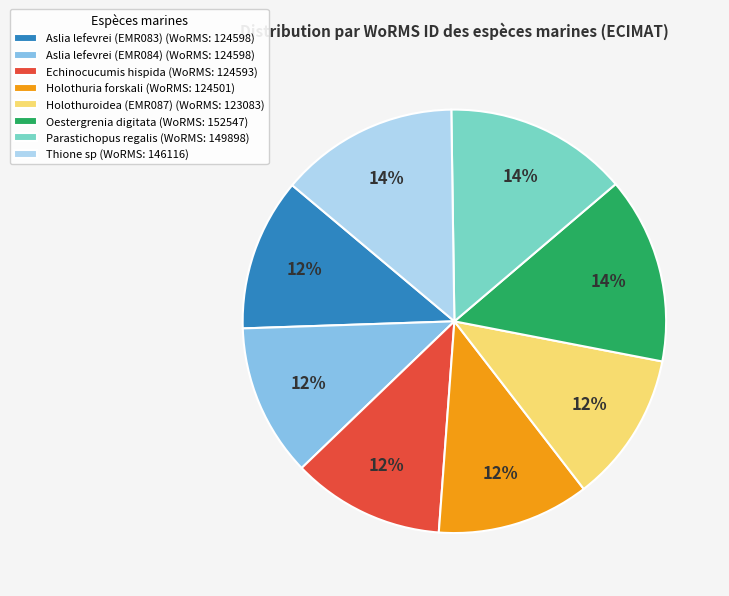

Do Holothuria forskali and Oestergrenia digitata together represent more than half of the pie?

No